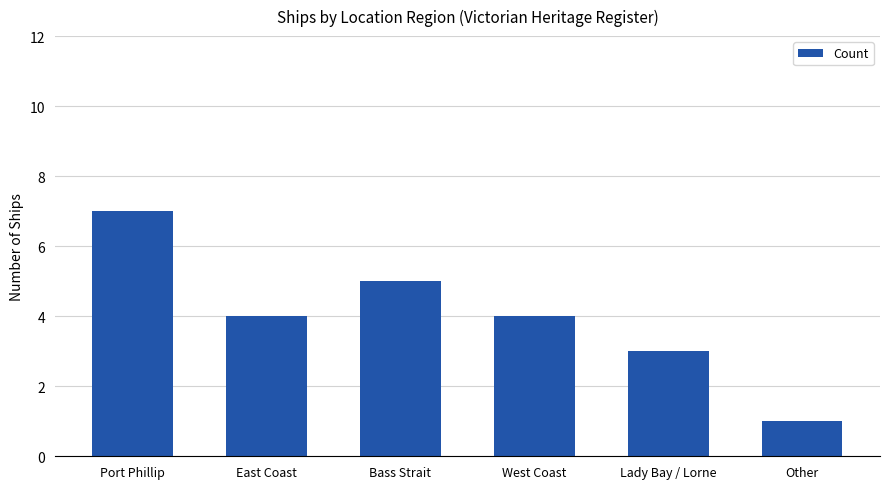

What value does the data have at Lady Bay / Lorne?

3